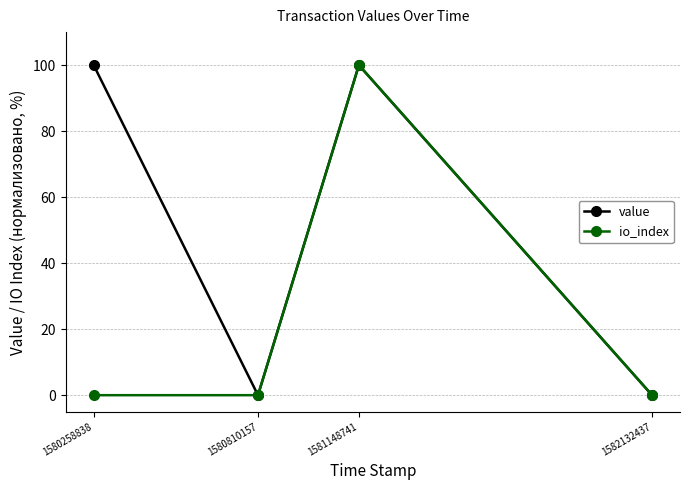

At how many categories does at least one series exceed 38?

2